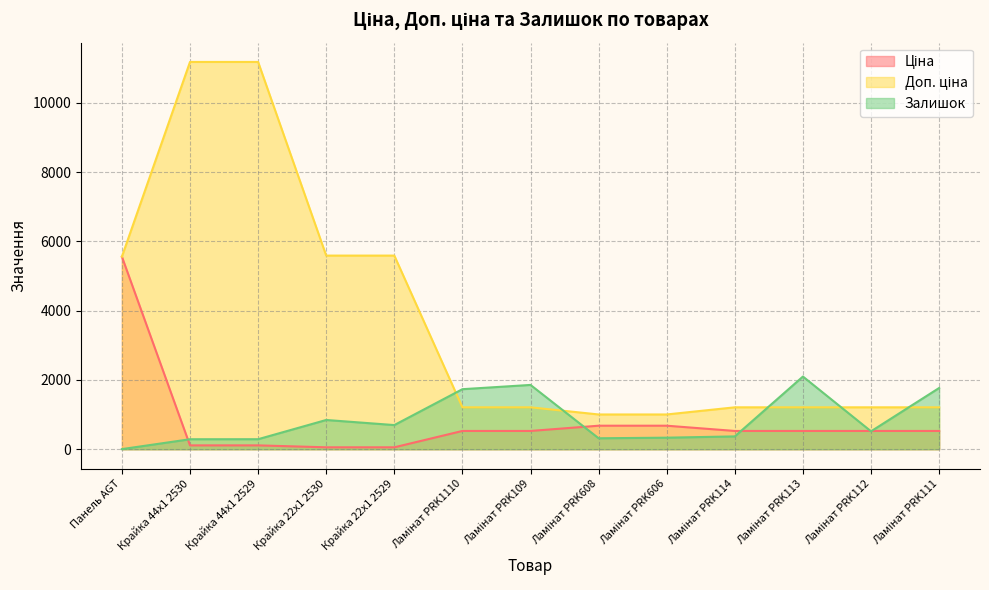

Is the value of Залишок at Ламінат PRK608 greater than the value of Ціна at Ламінат PRK109?

No